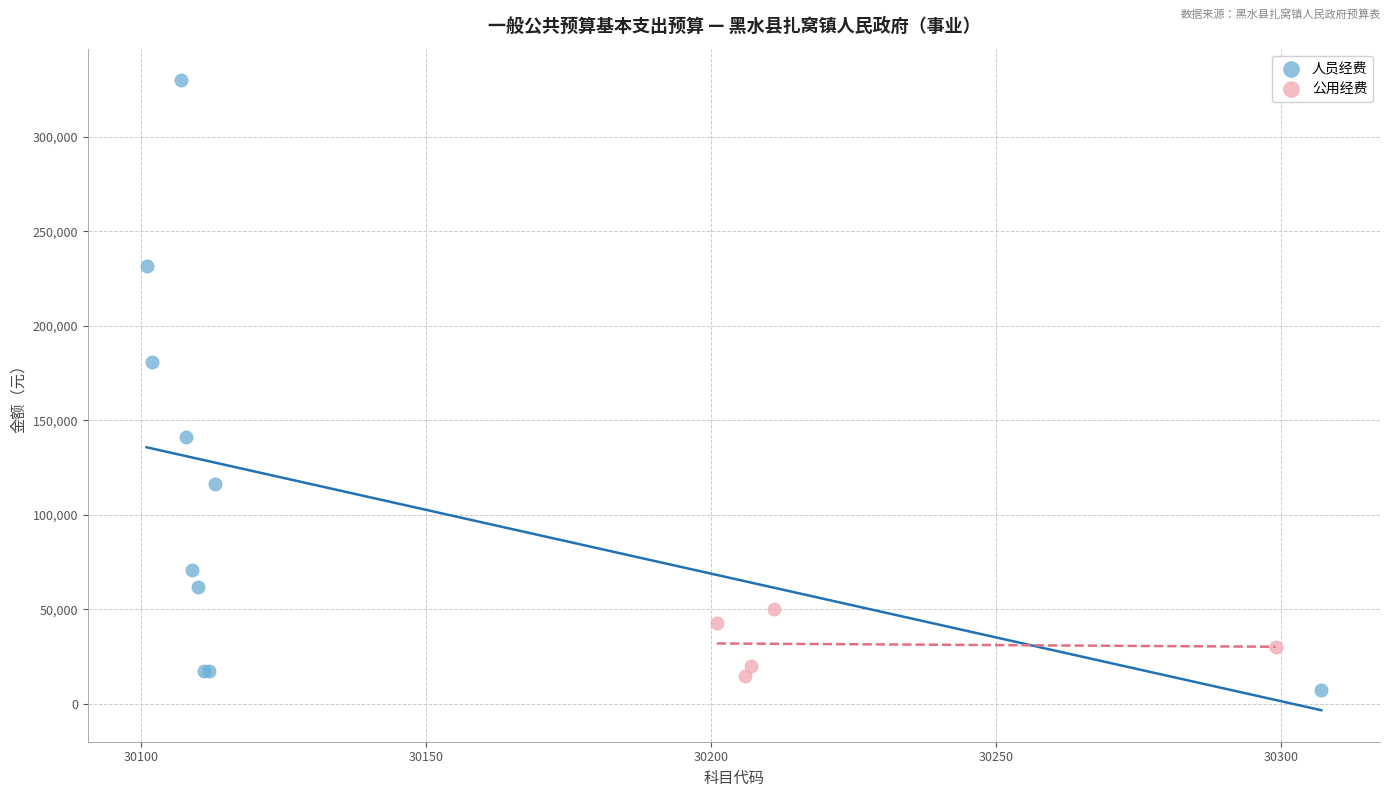

Which series reaches the maximum Y coordinate?

人员经费